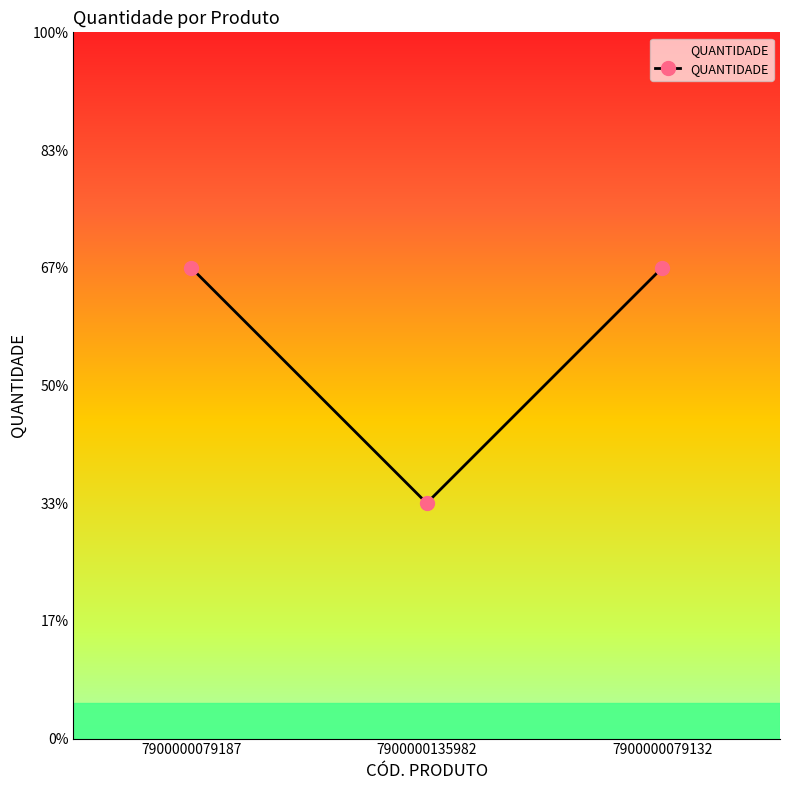

Which label corresponds to the smallest value in the chart?

7900000135982